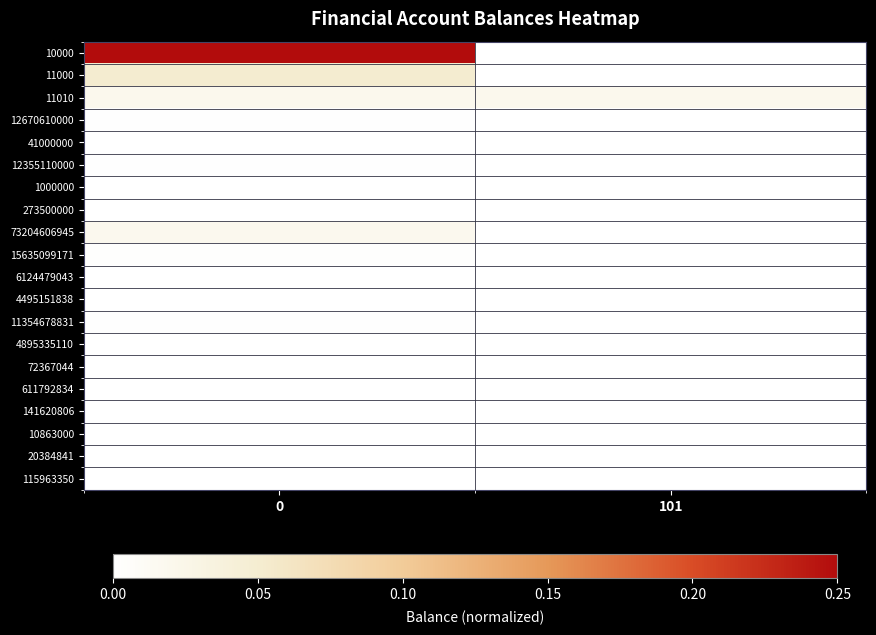

What is the greatest value displayed?

0.2